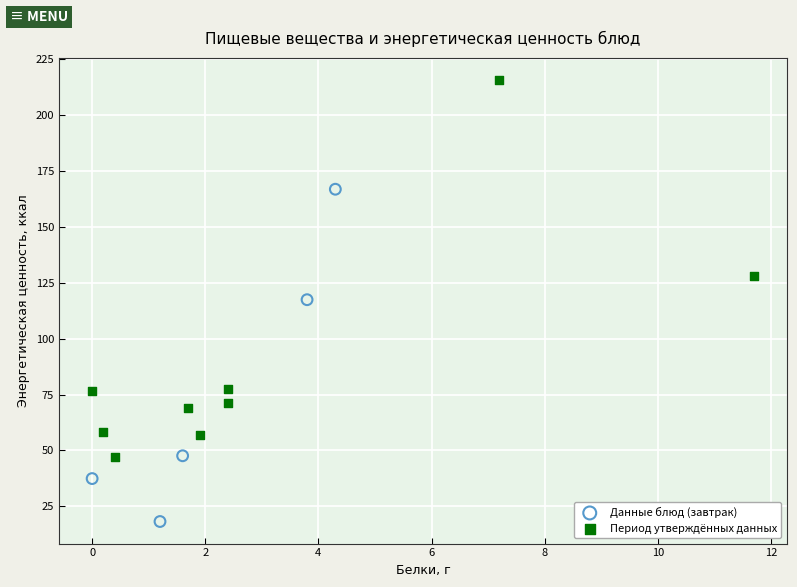

Which series contains the lowest Y value?

Данные блюд (завтрак)